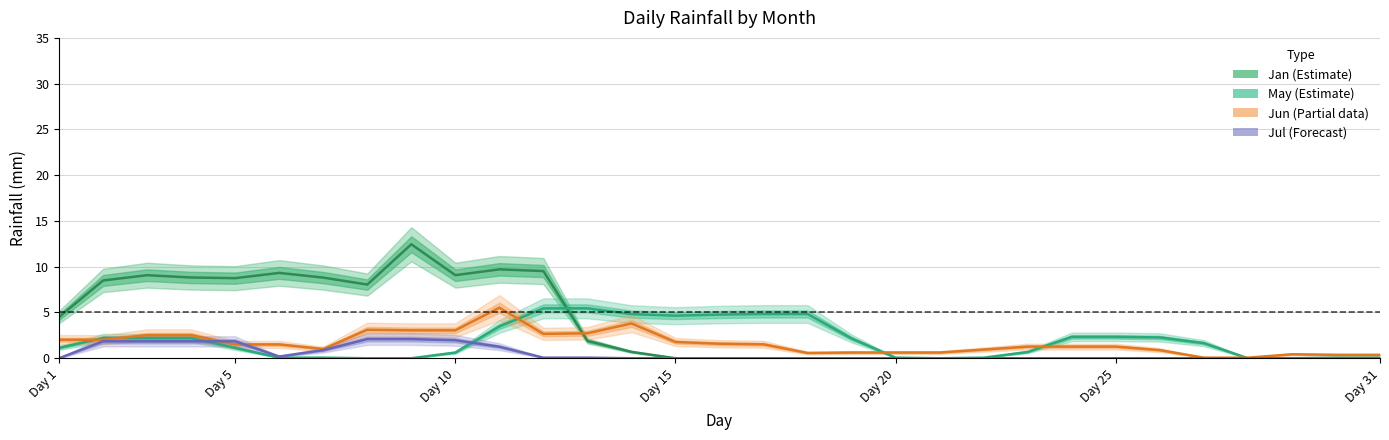

What is the difference between the second highest and second lowest values in the Jan (Estimate) series?

9.7